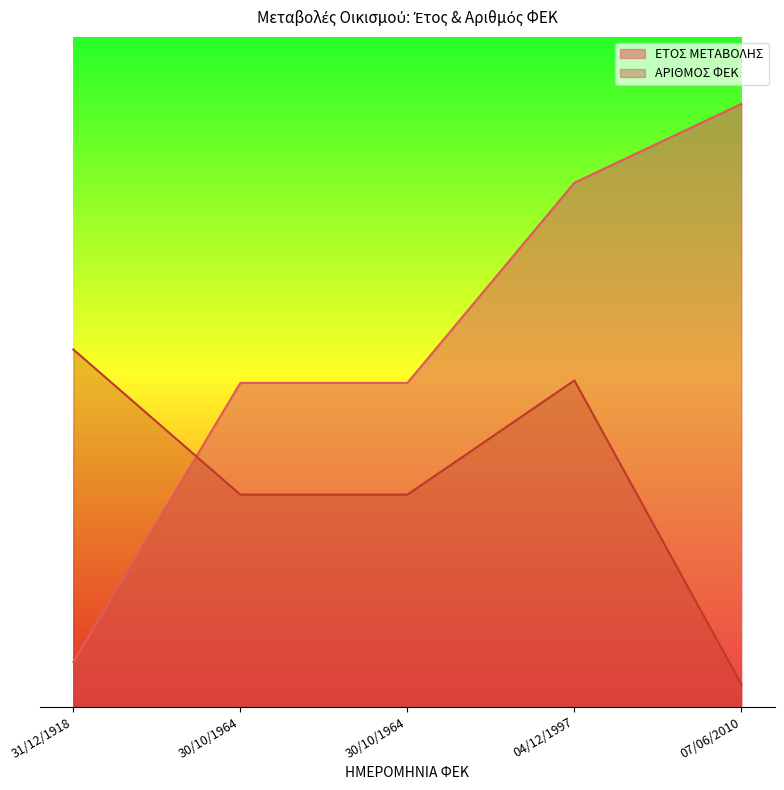

True or false: ΕΤΟΣ ΜΕΤΑΒΟΛΗΣ has a value of 35.4 at 30/10/1964.

False